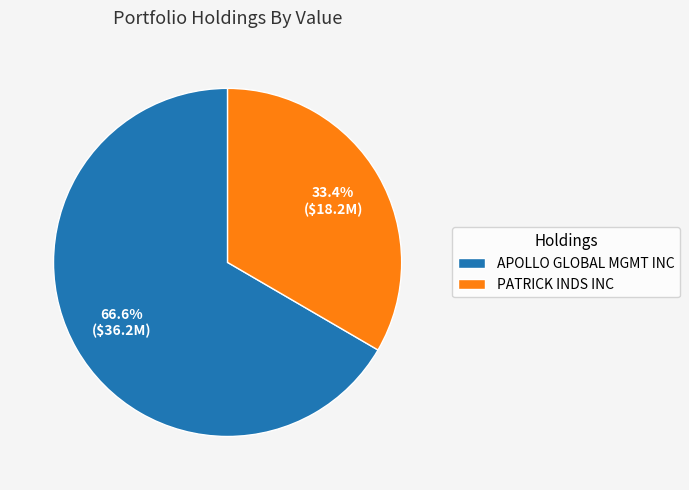

To the nearest percent, what is the combined percentage of APOLLO GLOBAL MGMT INC and PATRICK INDS INC?

100%